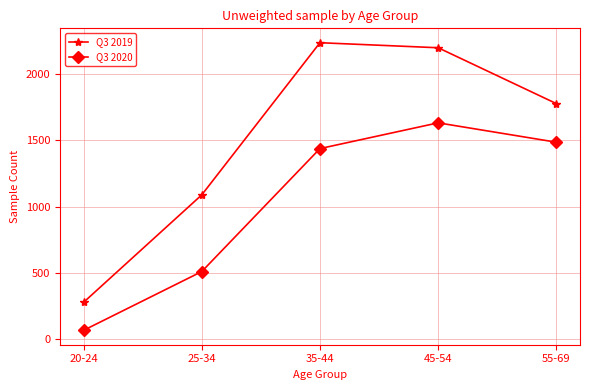

Reading left to right, transcribe all the data shown in this chart.

Q3 2019: 278	1088	2235	2197	1776
Q3 2020: 67	510	1437	1631	1485